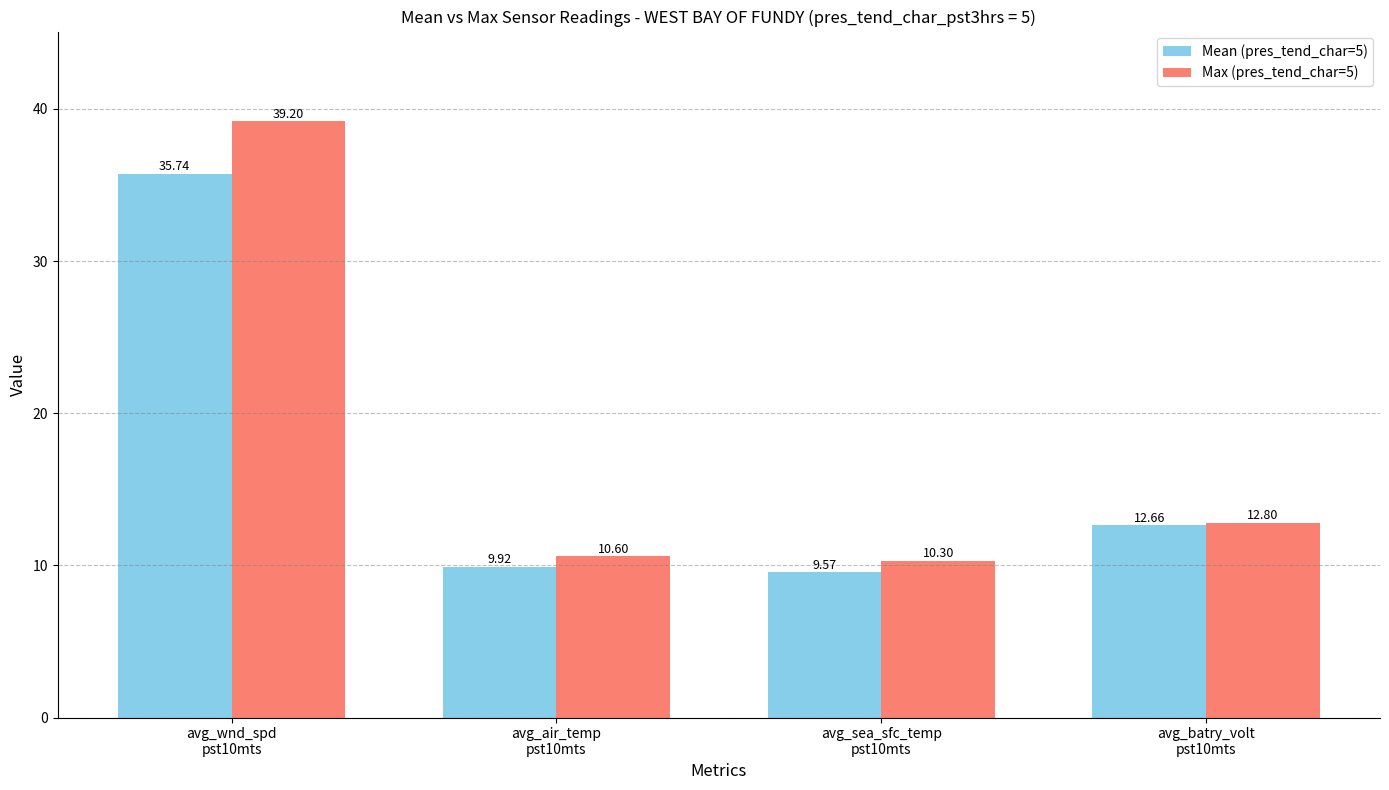

How many data points in Mean (pres_tend_char=5) are above 12?

2